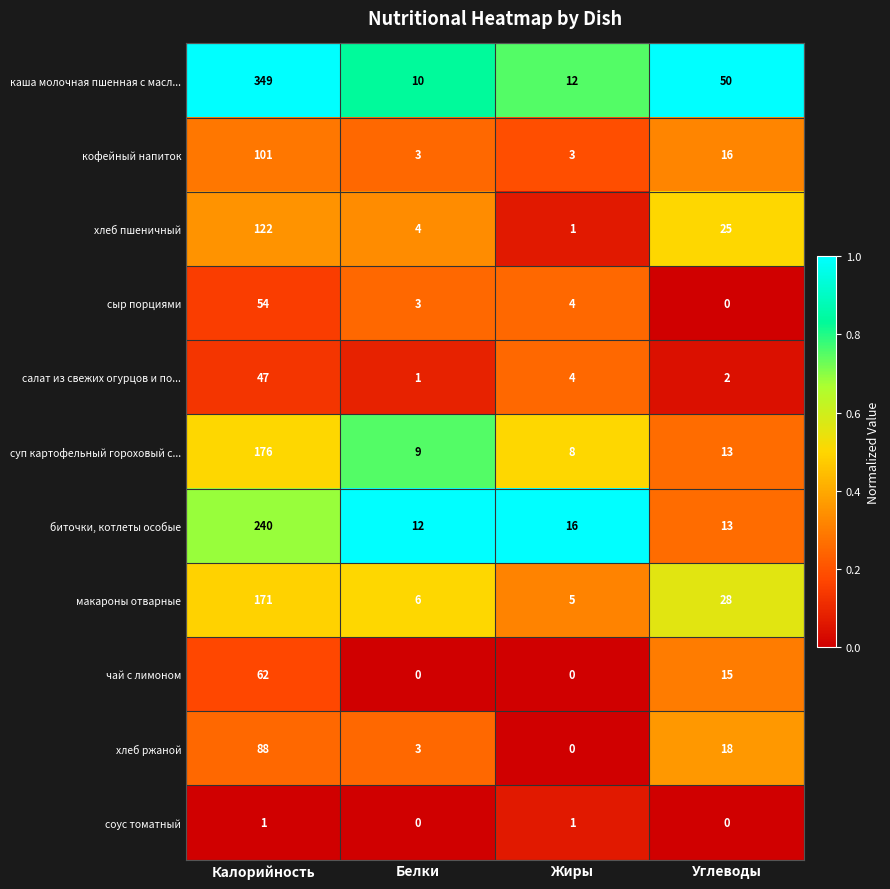

At Калорийность, list the series in order from smallest to largest.

соус томатный, салат из свежих огурцов и по..., сыр порциями, чай с лимоном, хлеб ржаной, кофейный напиток, хлеб пшеничный, макароны отварные, суп картофельный гороховый с..., биточки, котлеты особые, каша молочная пшенная с масл...